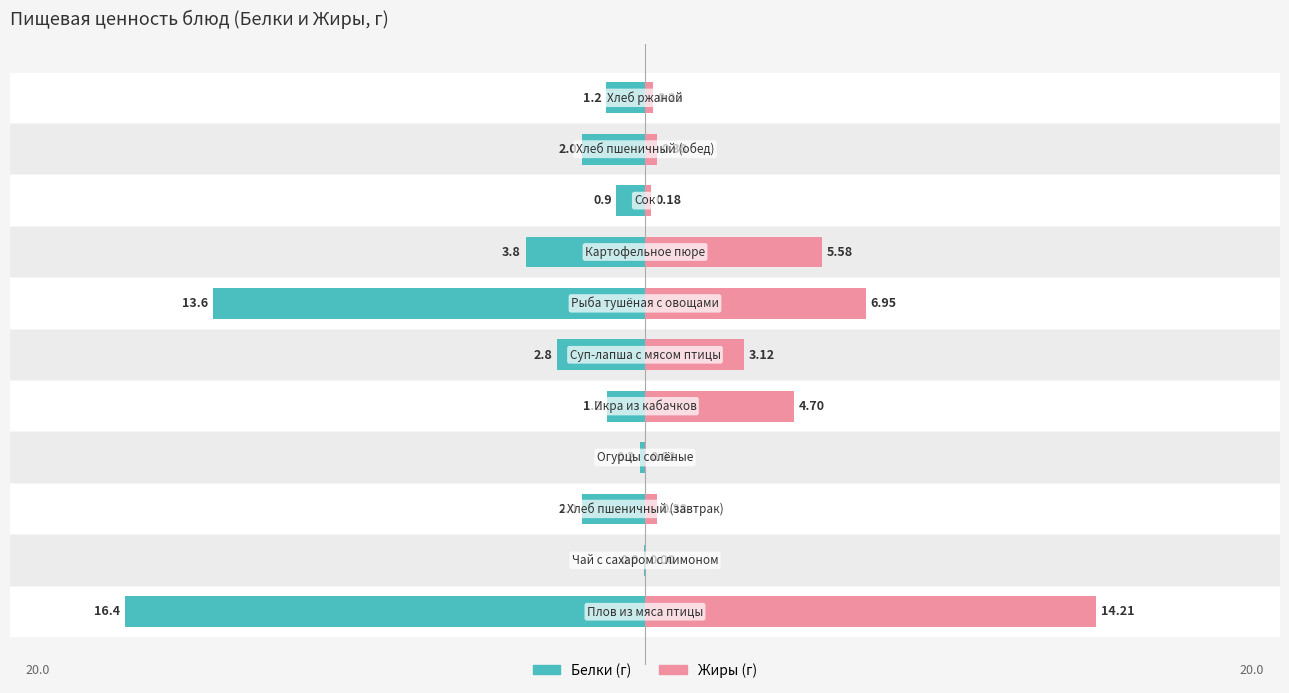

How many bars are there in each group?

2